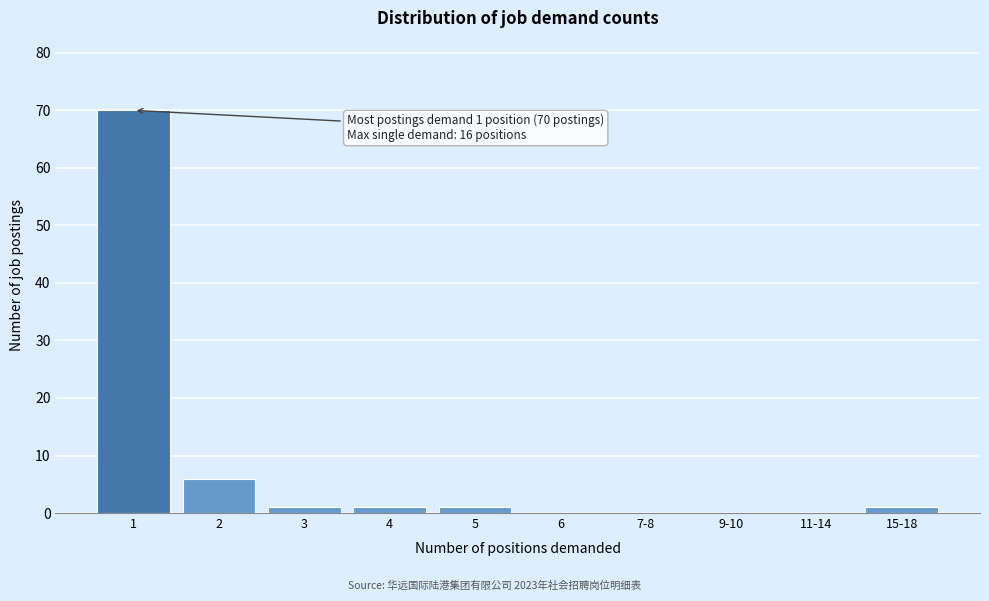

Reading left to right, what are all the values shown in this chart?

1=70	2=6	3=1	4=1	5=1	6=0	7-8=0	9-10=0	11-14=0	15-18=1